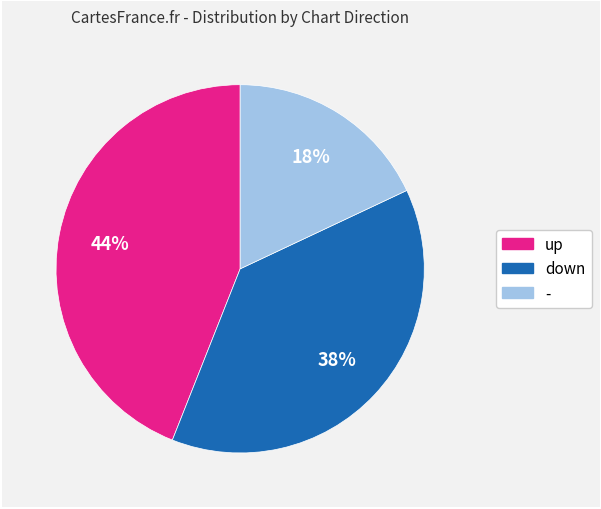

How many slices are in this pie chart?

3